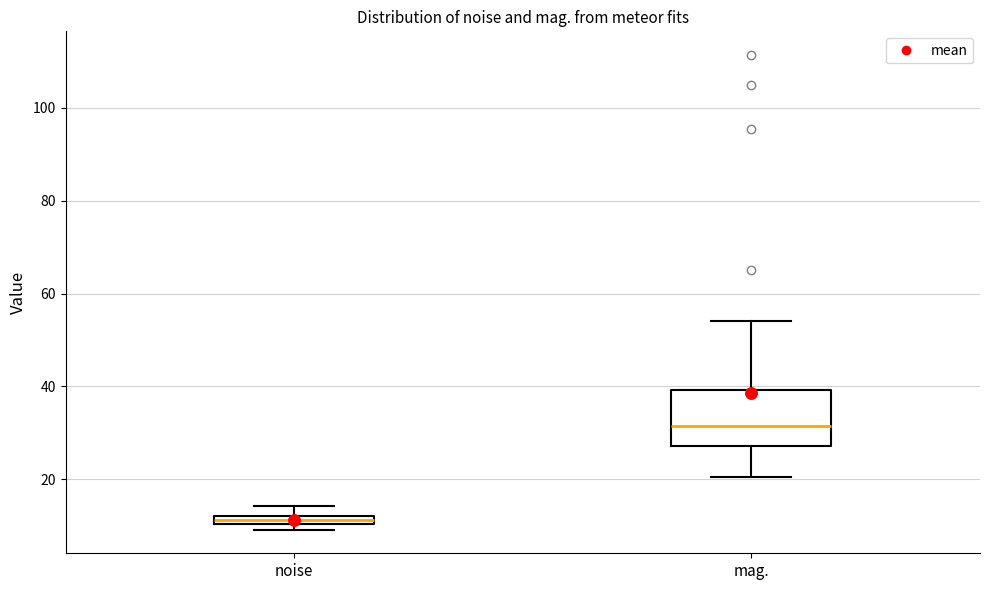

Where is the upper edge of the box for mag. on the y-axis? The values are not printed on the chart, so give them approximately, as read against the axis.

40